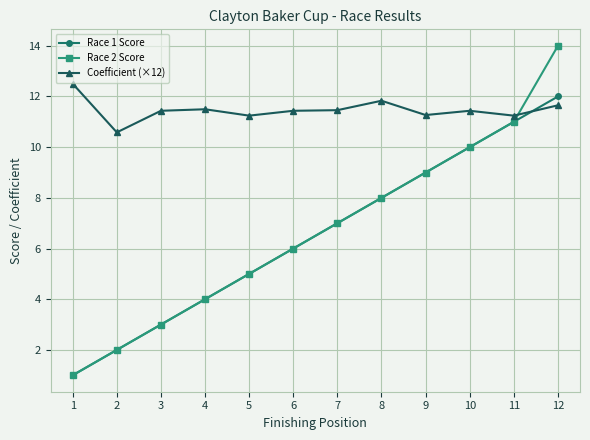

Does the chart display data point markers on the line(s)?

Yes